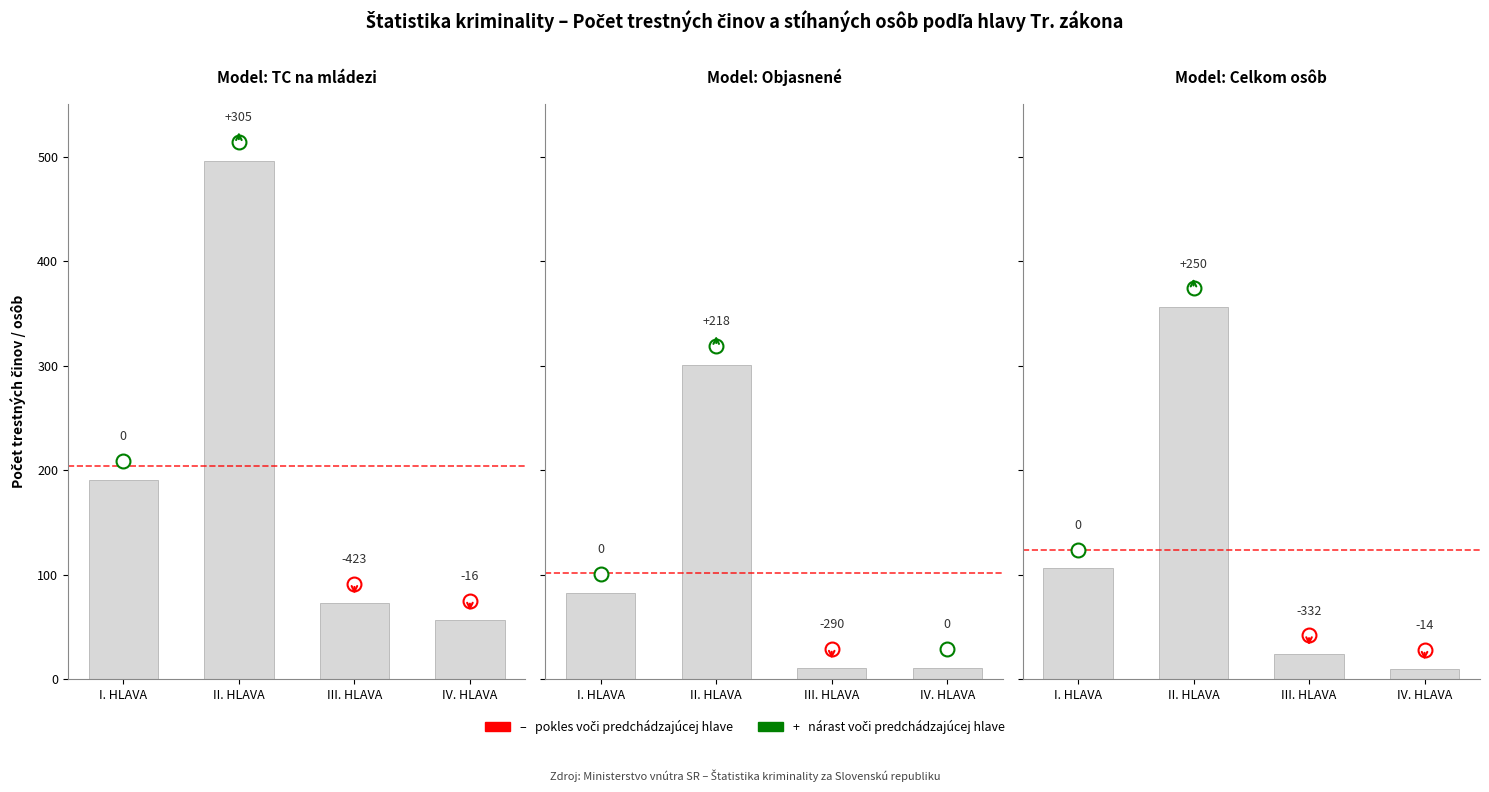

At which label does Celkom osôb reach its minimum?

IV. HLAVA